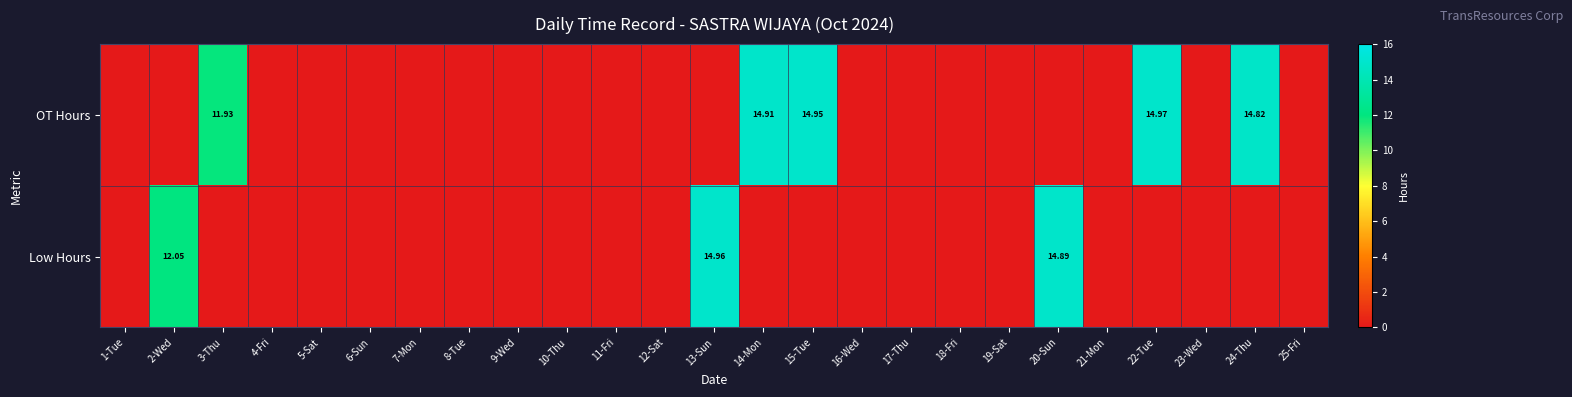

What is the difference between the maximum and minimum values in the OT Hours series?

15.0